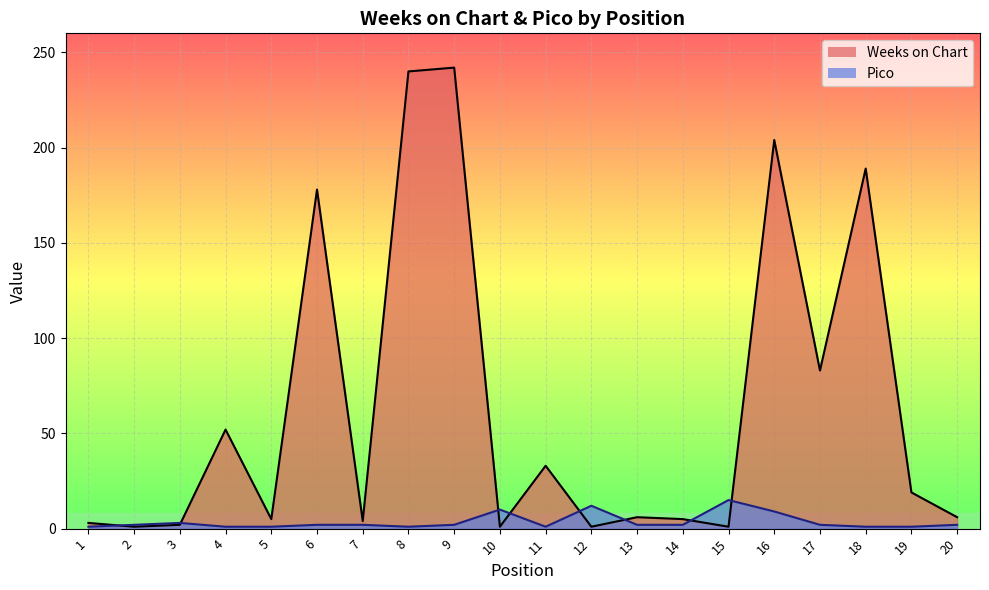

Is it true that Weeks on Chart equals 204 at 16?

True